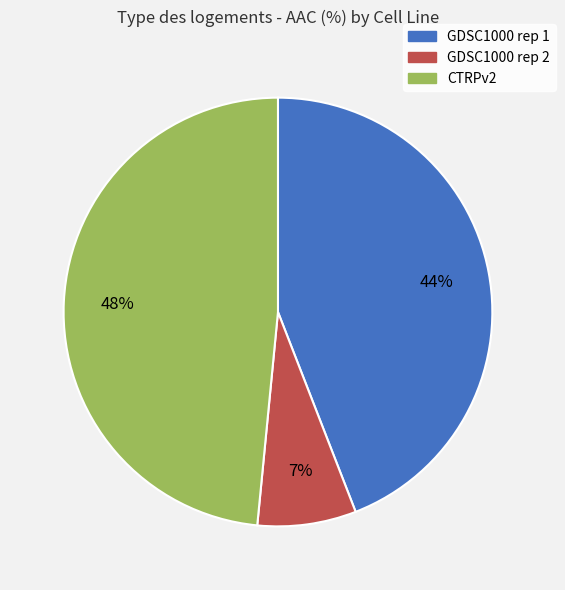

Which slice is the smallest?

GDSC1000 rep 2